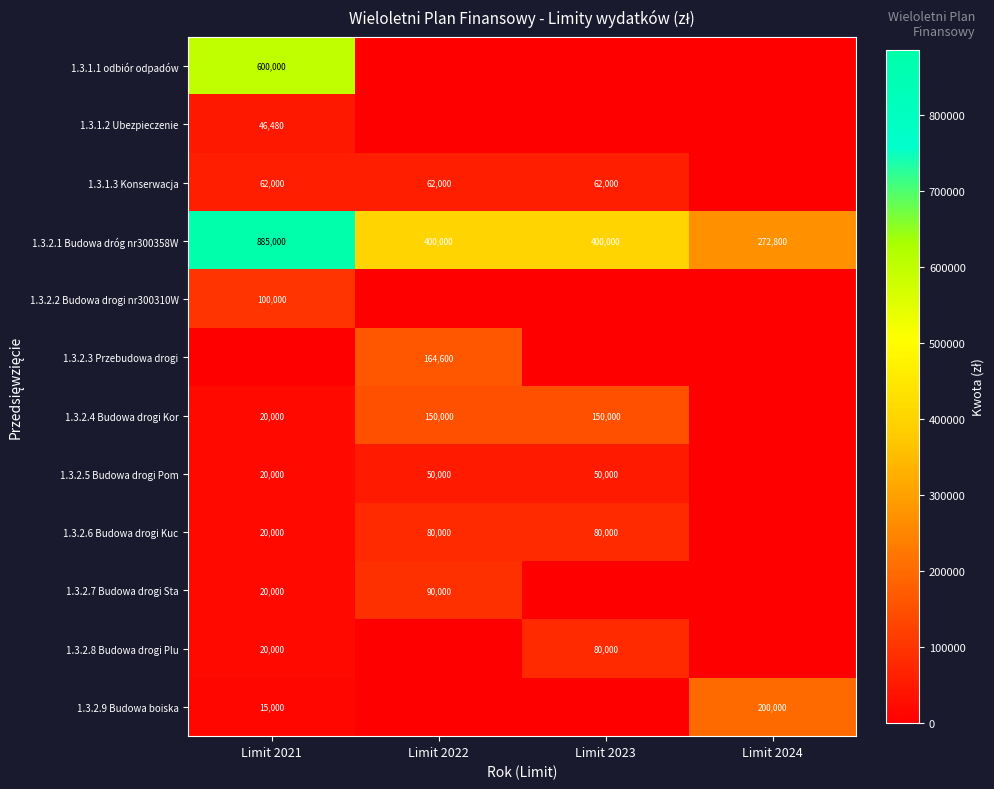

At which category is the sum across all series the highest?

Limit 2021